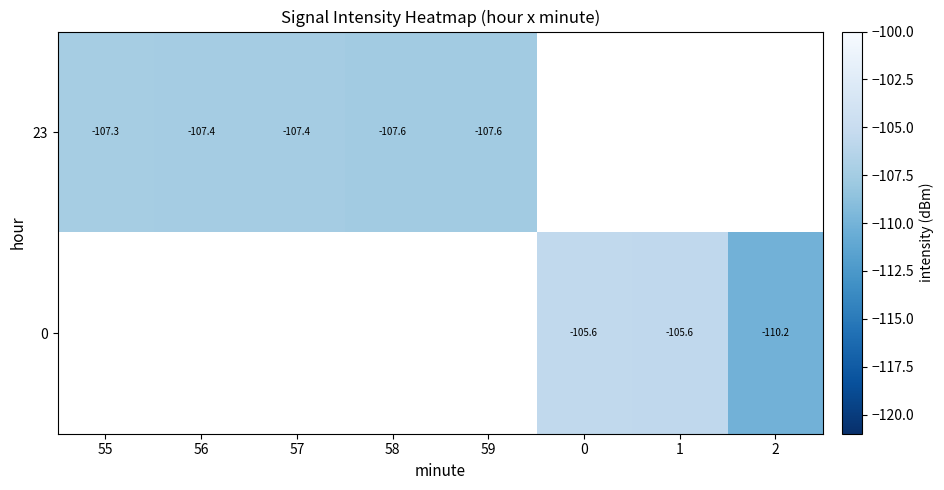

Is the value of 0 at 1 greater than the value of 23 at 56?

Yes